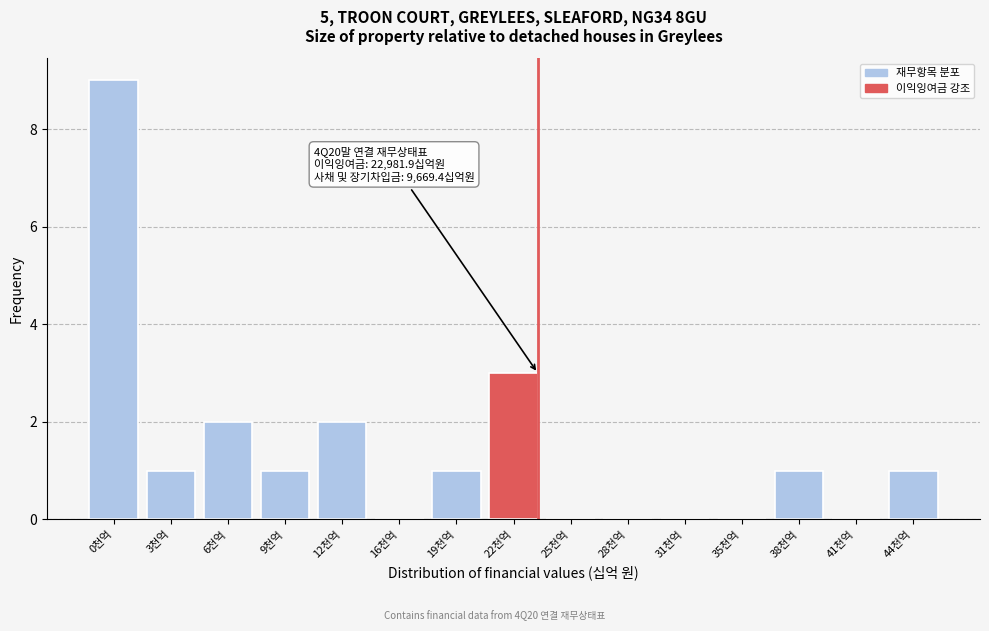

Reading right to left, extract all data points from this chart.

44천억=1	41천억=0	38천억=1	35천억=0	31천억=0	28천억=0	25천억=0	22천억=3	19천억=1	16천억=0	12천억=2	9천억=1	6천억=2	3천억=1	0천억=9